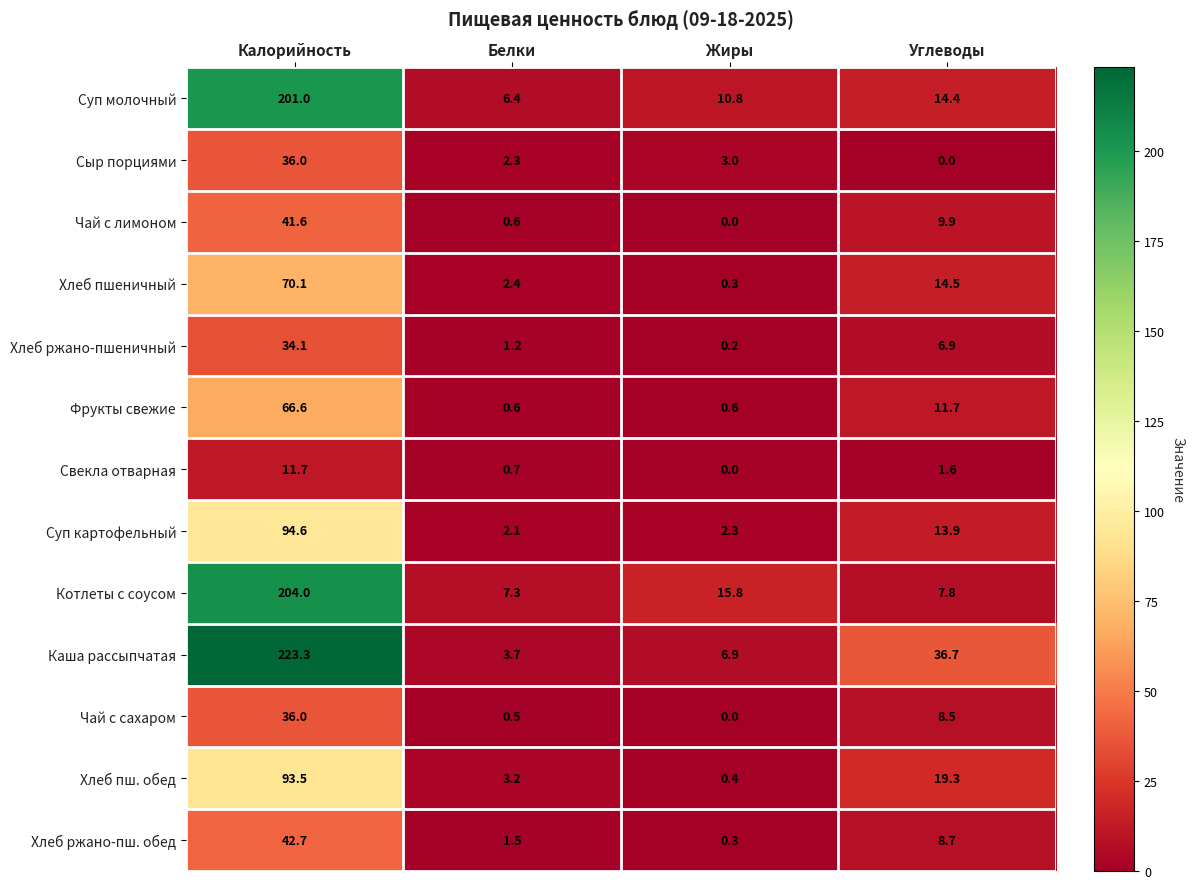

What is the total value across all series at Белки?

32.5